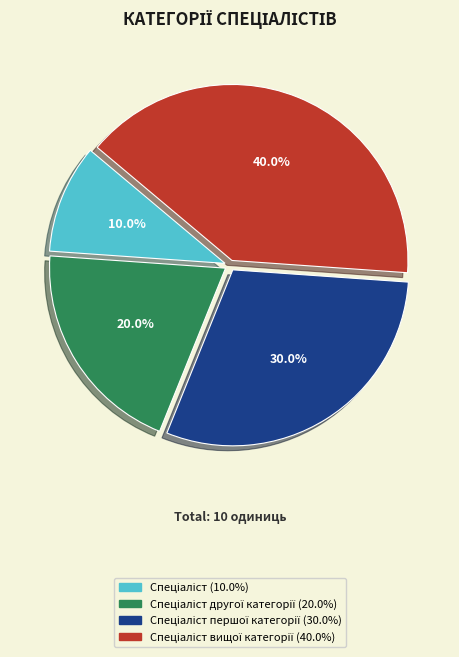

Does any single category account for the majority?

No